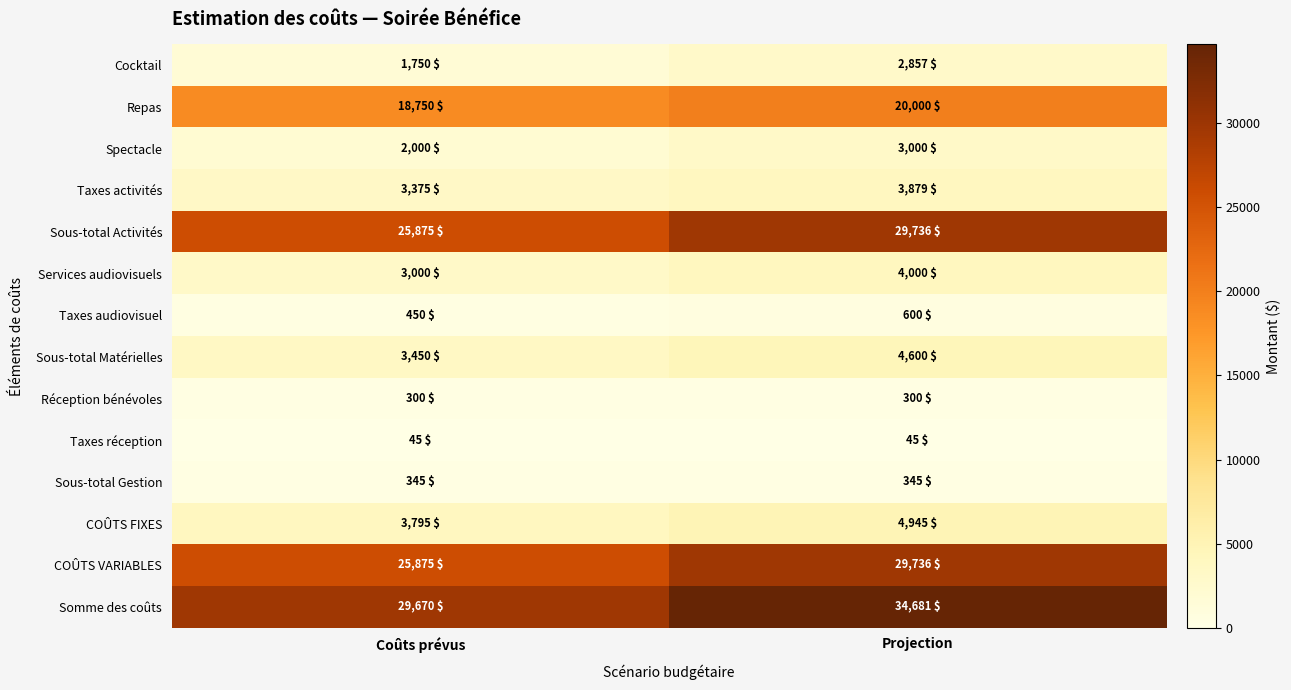

Reading left to right, what are all the values shown in this chart?

Cocktail: Coûts prévus=1750	Projection=2857
Repas: Coûts prévus=18750	Projection=20000
Spectacle: Coûts prévus=2000	Projection=3000
Taxes activités: Coûts prévus=3375	Projection=3879
Sous-total Activités: Coûts prévus=25875	Projection=29736
Services audiovisuels: Coûts prévus=3000	Projection=4000
Taxes audiovisuel: Coûts prévus=450	Projection=600
Sous-total Matérielles: Coûts prévus=3450	Projection=4600
Réception bénévoles: Coûts prévus=300	Projection=300
Taxes réception: Coûts prévus=45	Projection=45
Sous-total Gestion: Coûts prévus=345	Projection=345
COÛTS FIXES: Coûts prévus=3795	Projection=4945
COÛTS VARIABLES: Coûts prévus=25875	Projection=29736
Somme des coûts: Coûts prévus=29670	Projection=34681